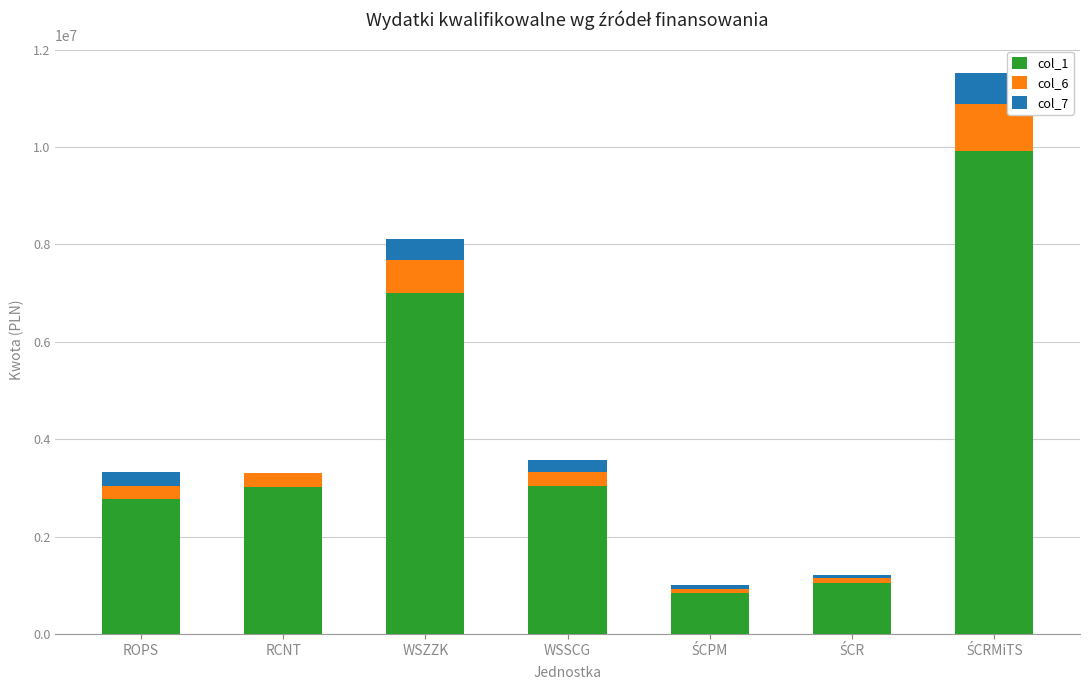

Are the bars horizontal?

No